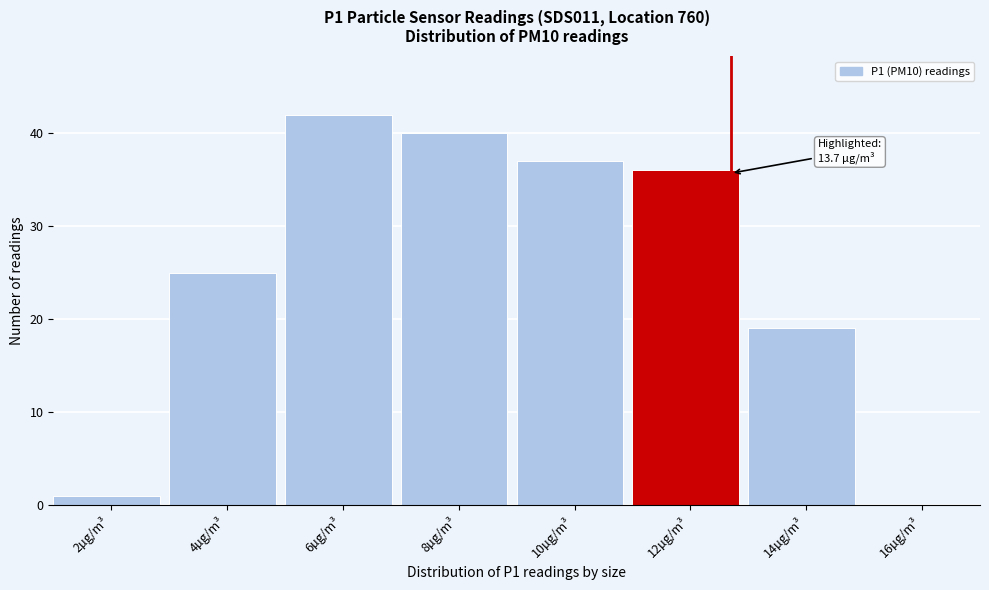

Reading right to left, what are all the values shown in this chart?

16µg/m³=0	14µg/m³=19	12µg/m³=36	10µg/m³=37	8µg/m³=40	6µg/m³=42	4µg/m³=25	2µg/m³=1